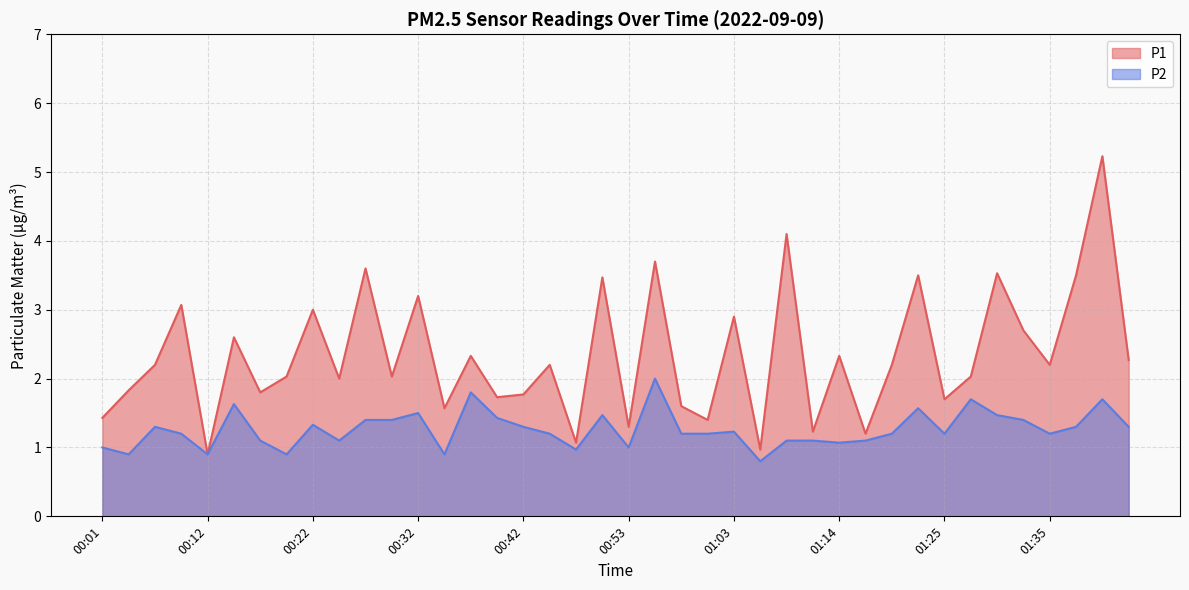

What position from the left is 00:58?

23